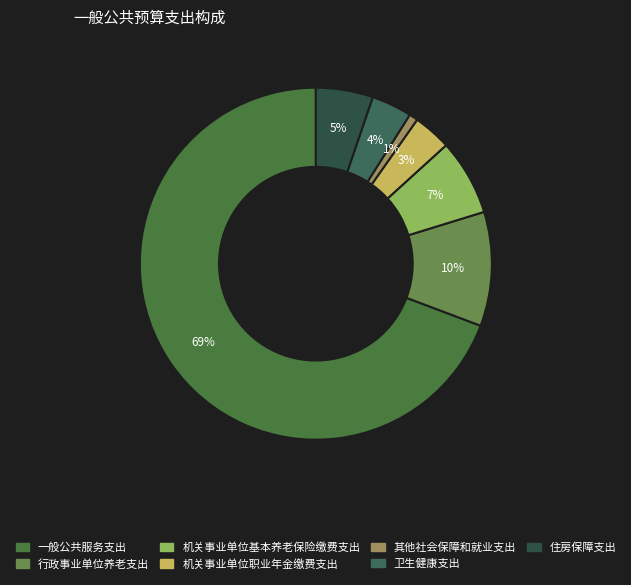

How many segments does this pie chart have?

7